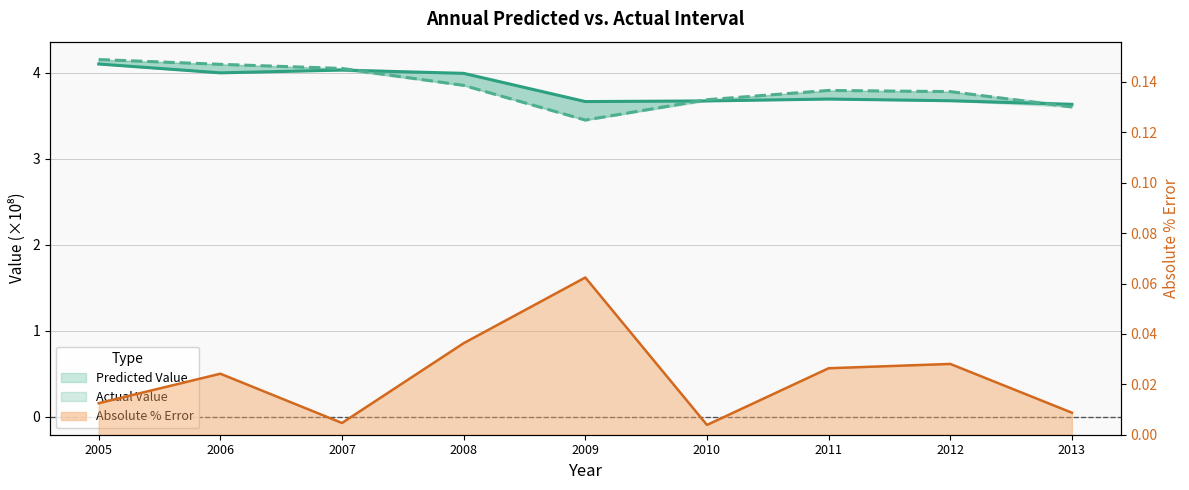

What is the highest value of the Absolute % Error series?

0.1